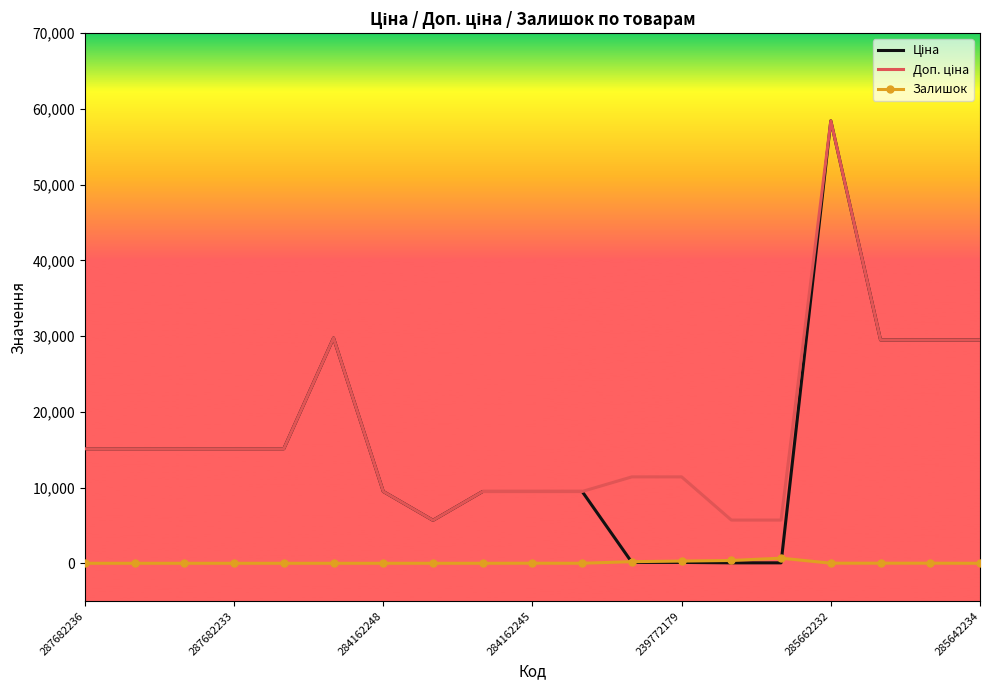

What is the maximum value shown in the chart?

58426.5